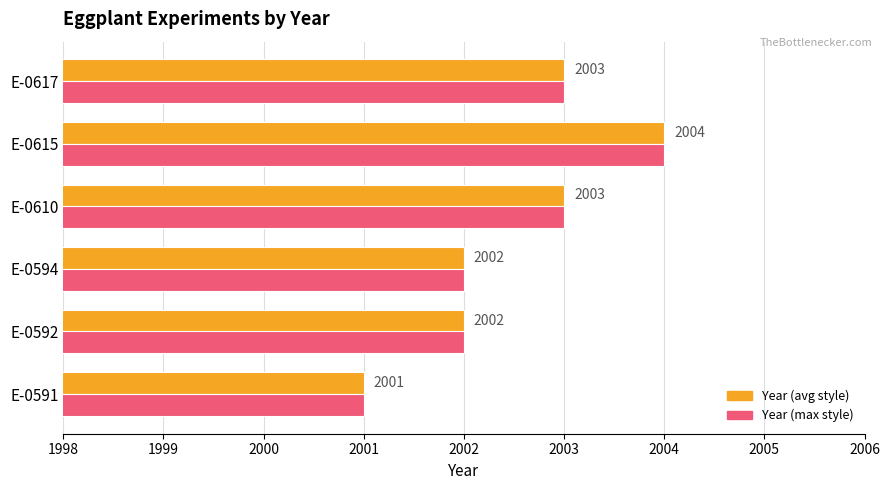

What is the sum of all Year (avg style) values?

12015